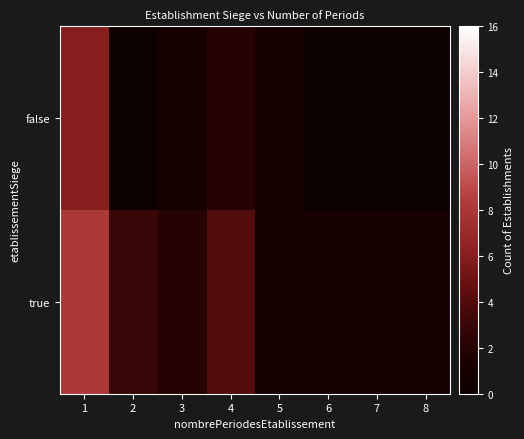

What is the total value across all series at 1?

14